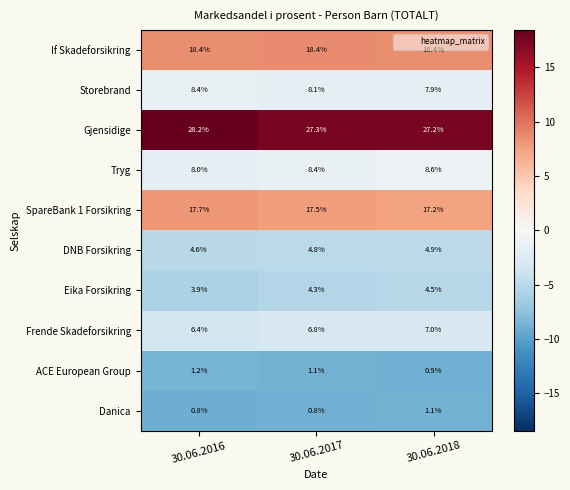

Reading left to right, list all the values displayed in this chart.

If Skadeforsikring: 30.06.2016=18.4	30.06.2017=18.4	30.06.2018=18.4
Storebrand: 30.06.2016=8.4	30.06.2017=8.1	30.06.2018=7.9
Gjensidige: 30.06.2016=28.2	30.06.2017=27.3	30.06.2018=27.2
Tryg: 30.06.2016=8.0	30.06.2017=8.4	30.06.2018=8.6
SpareBank 1 Forsikring: 30.06.2016=17.7	30.06.2017=17.5	30.06.2018=17.2
DNB Forsikring: 30.06.2016=4.6	30.06.2017=4.8	30.06.2018=4.9
Eika Forsikring: 30.06.2016=3.9	30.06.2017=4.3	30.06.2018=4.5
Frende Skadeforsikring: 30.06.2016=6.4	30.06.2017=6.8	30.06.2018=7.0
ACE European Group: 30.06.2016=1.2	30.06.2017=1.1	30.06.2018=0.9
Danica: 30.06.2016=0.8	30.06.2017=0.8	30.06.2018=1.1